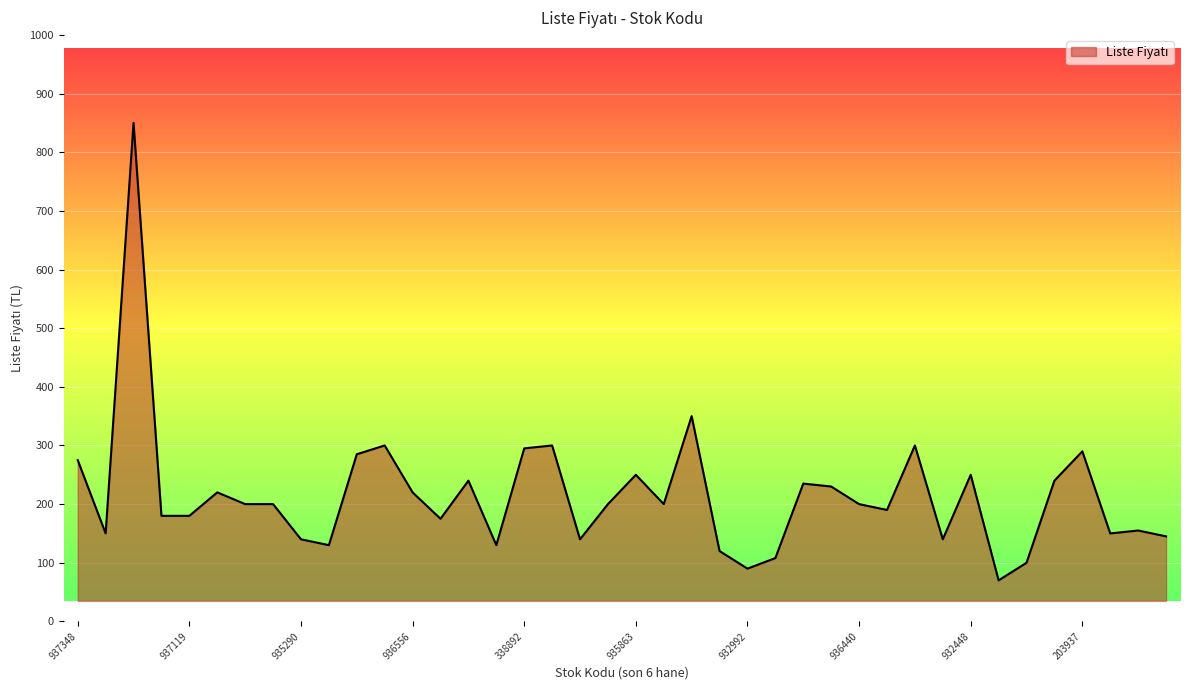

Does the chart have visible grid lines?

Yes